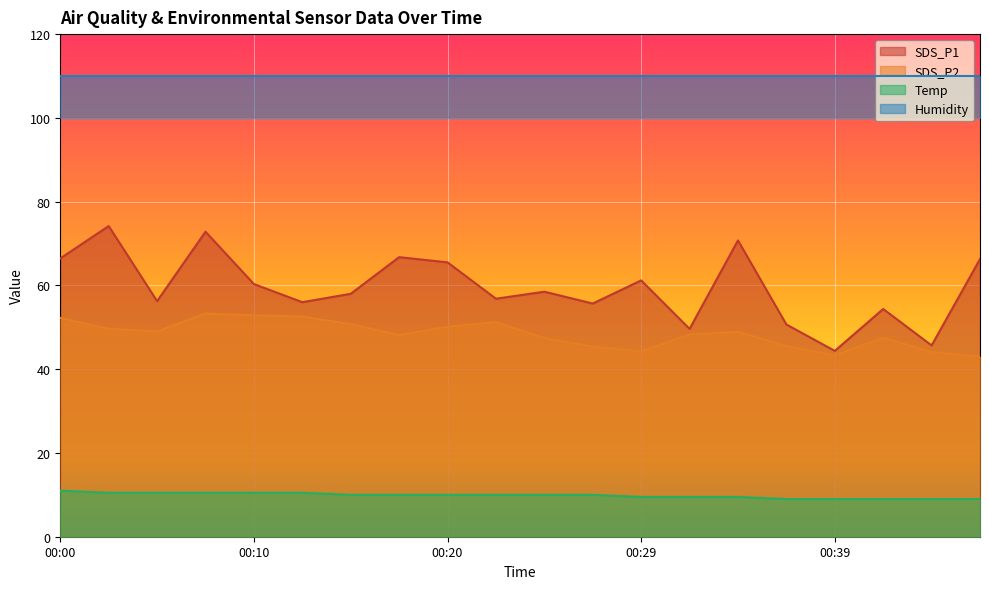

What is the difference between the highest and lowest values at 00:20?

55.5